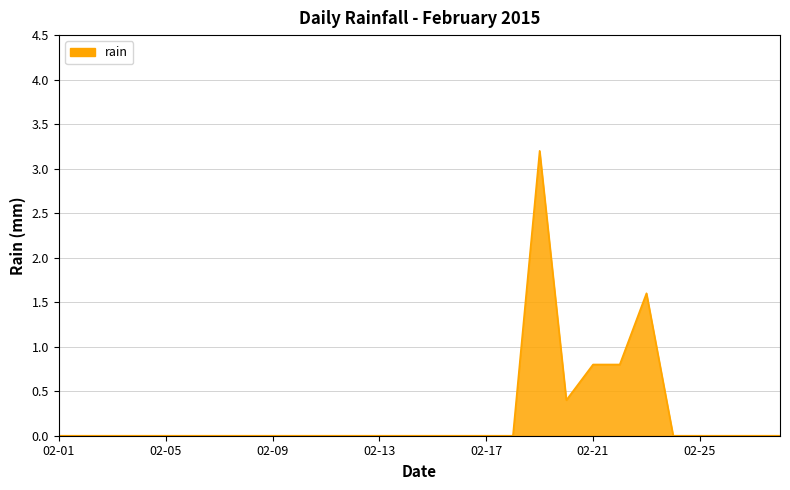

What is the difference between the maximum and minimum values?

3.2